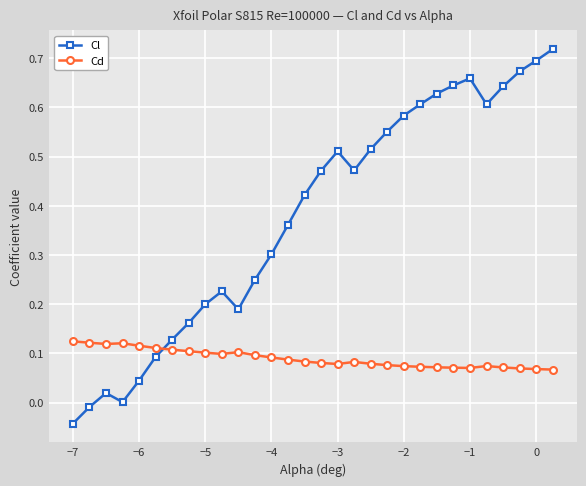

Which series has the largest range (max minus min)?

Cl